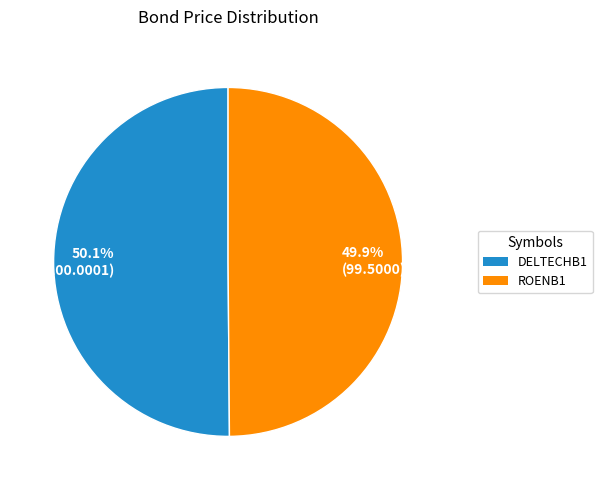

To the nearest percent, what percentage of the pie is ROENB1?

50%